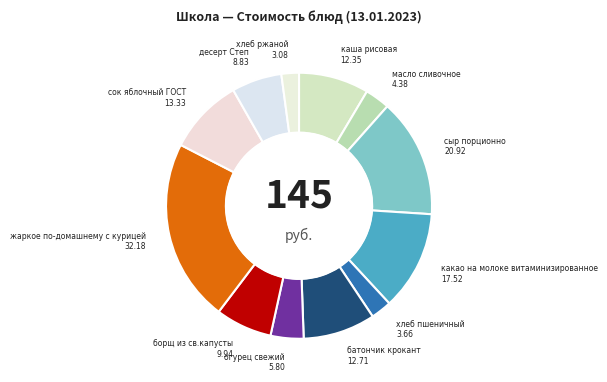

Does any single category account for the majority?

No